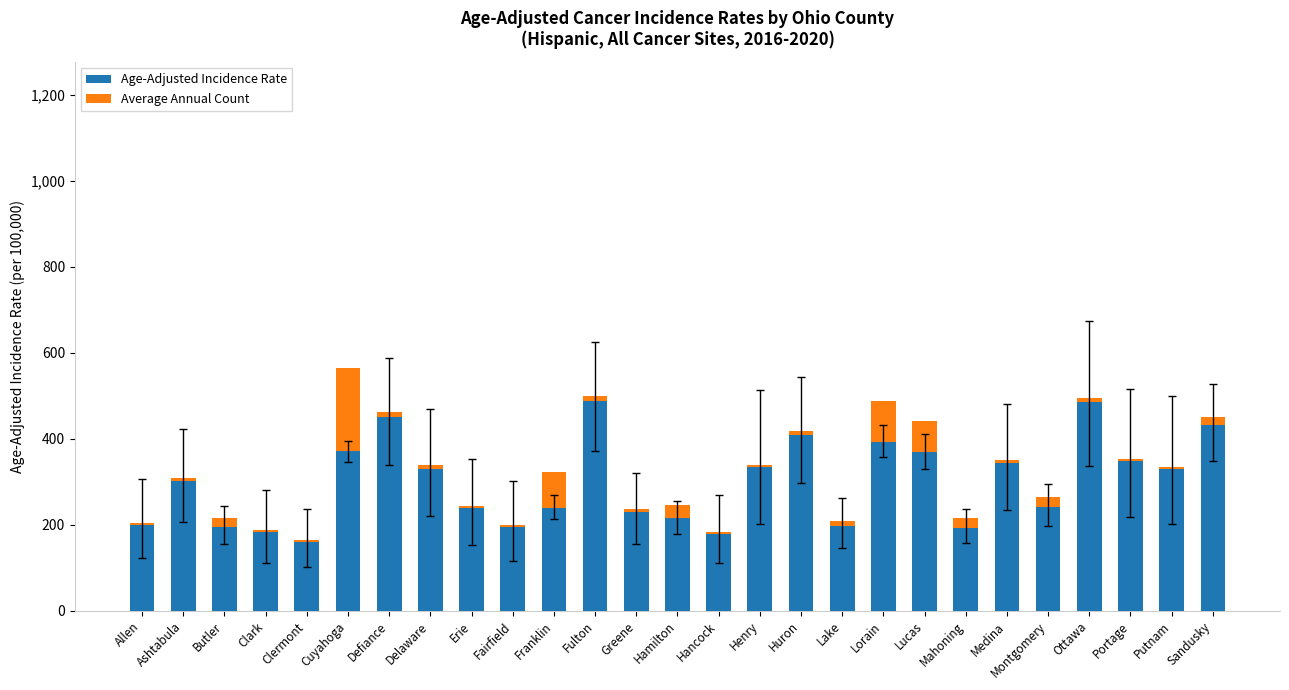

What is the highest value of the Age-Adjusted Incidence Rate series?

487.2